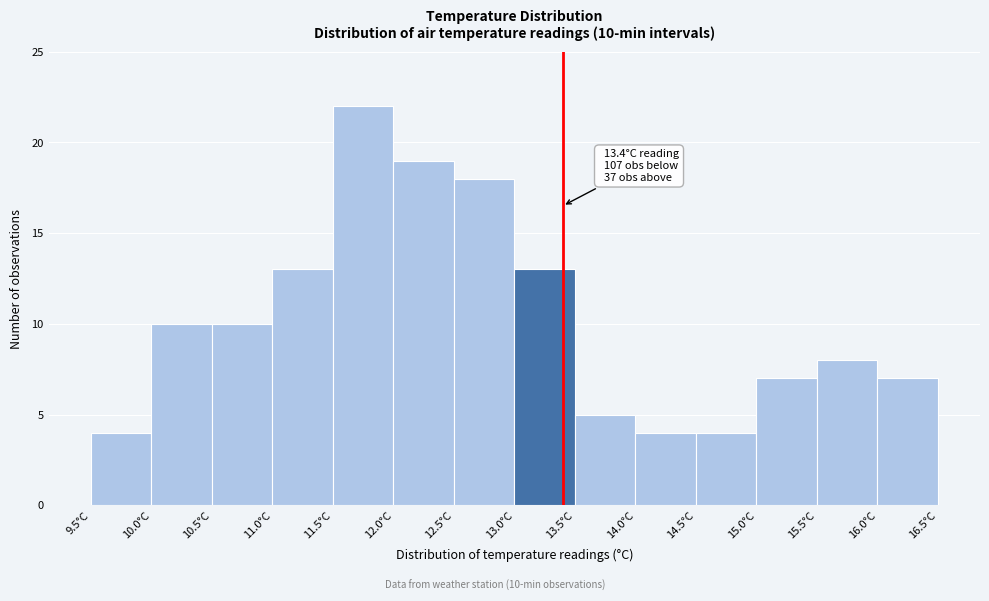

Which range on the x-axis has the tallest bar?

11.5 to 12.0